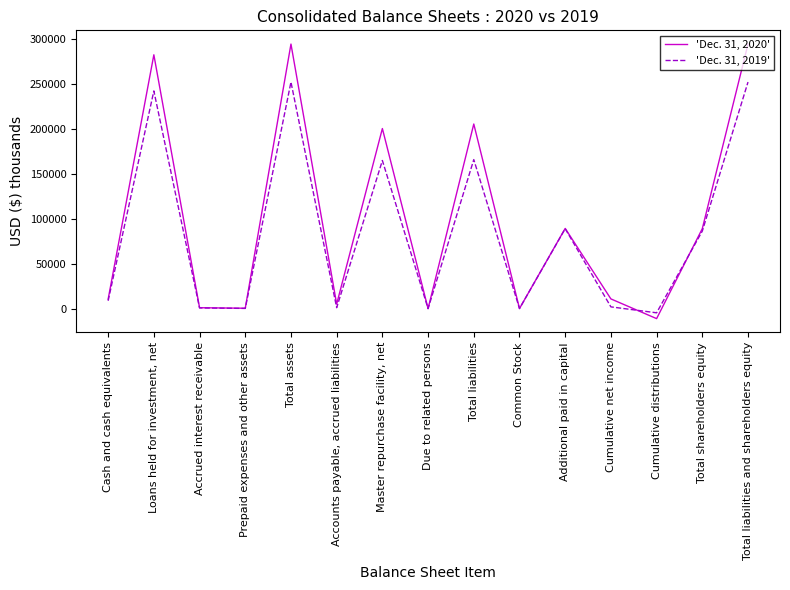

Rank the series by their maximum value, from highest to lowest.

'Dec. 31, 2020', 'Dec. 31, 2019'